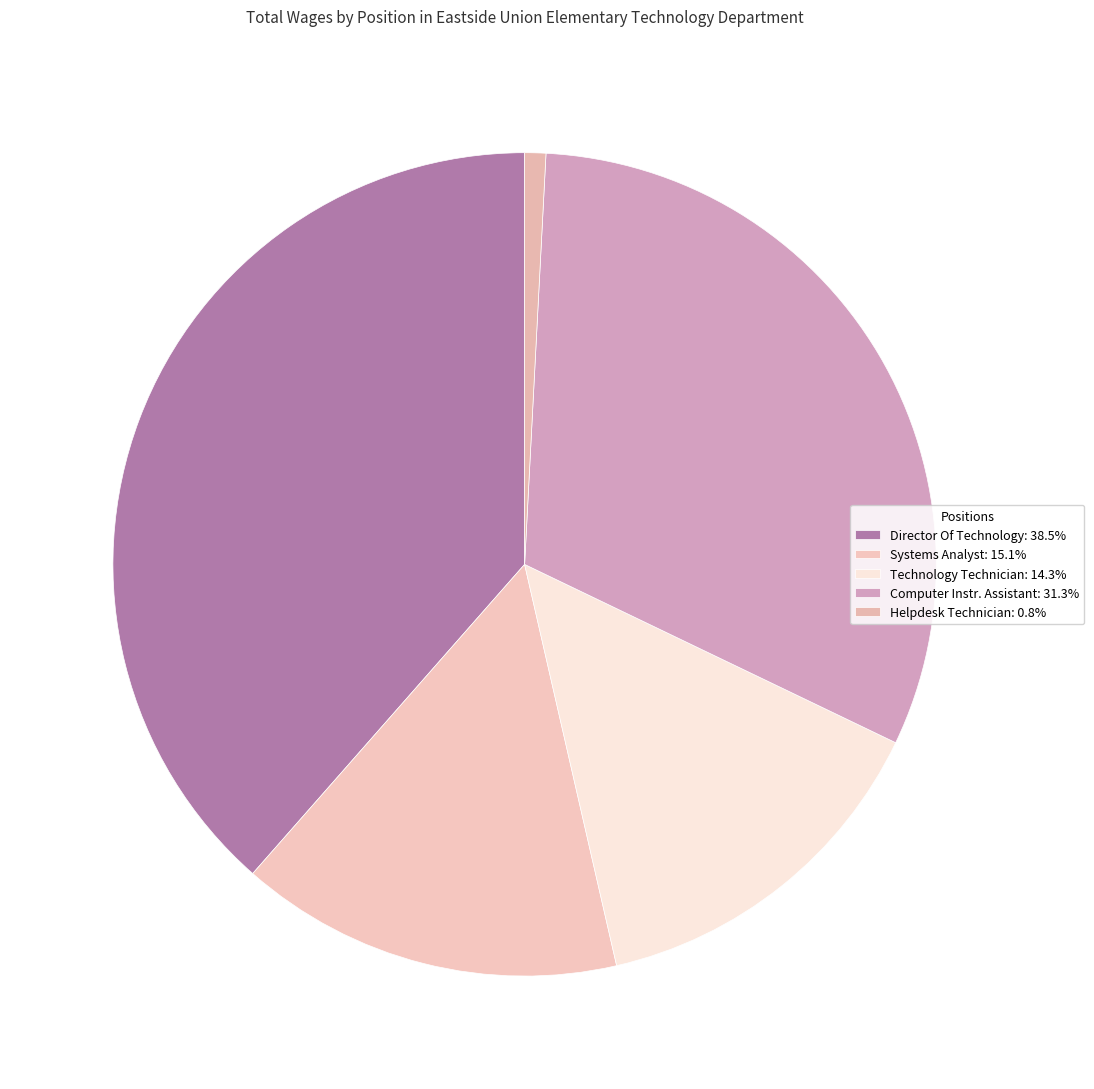

The Computer Instr. Assistant slice represents 16% of the pie. True or false?

False